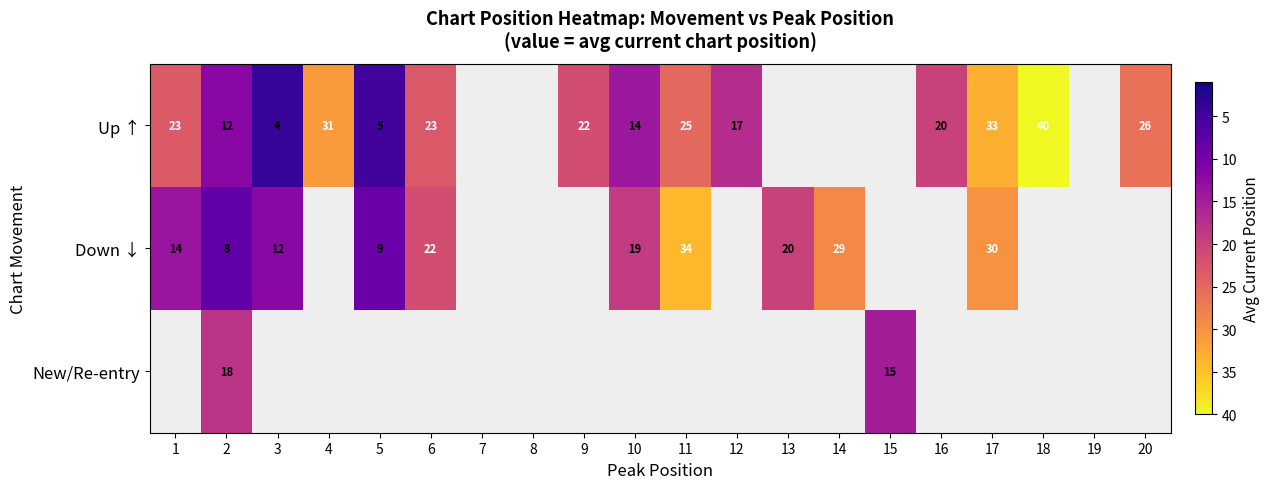

Is it true that Up ↑ equals 16.1 at 17?

False